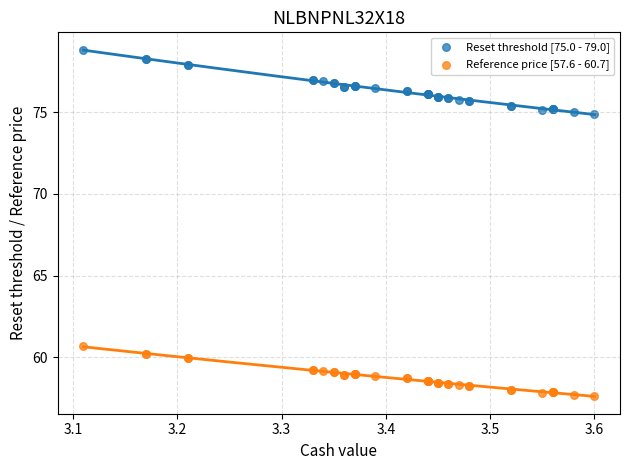

Which series reaches the minimum Y coordinate?

Reference price [57.6 - 60.7]